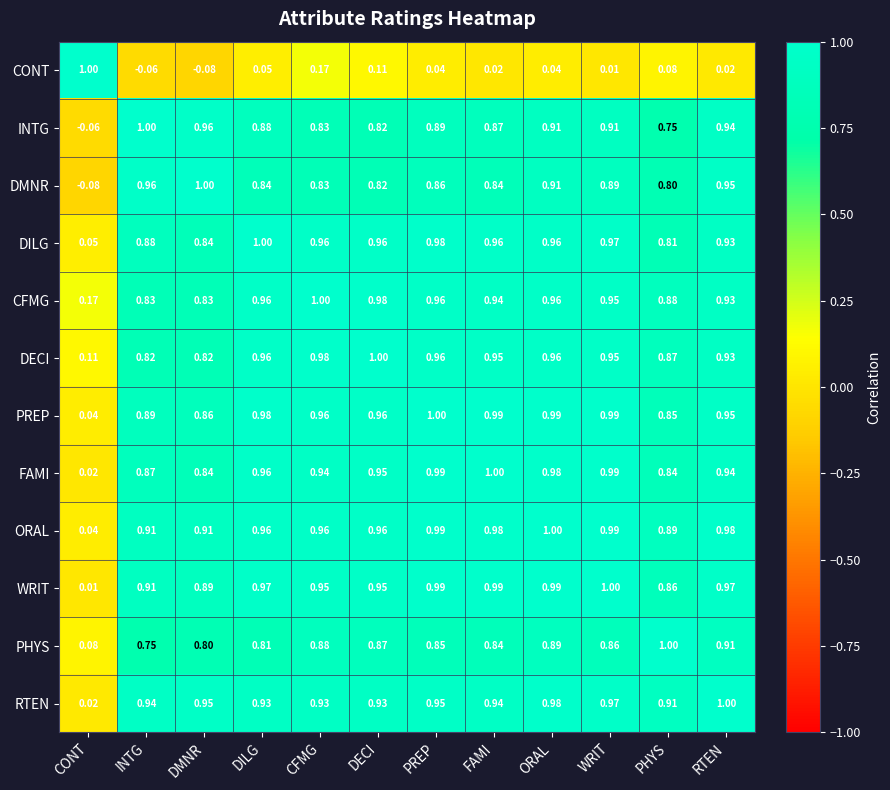

What is the difference between the highest and lowest values at INTG?

1.1